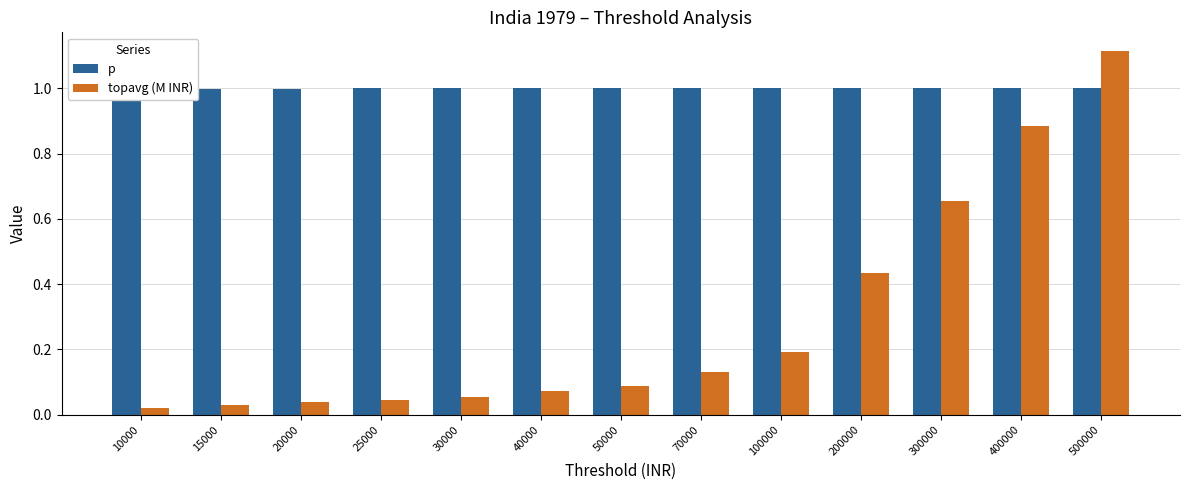

Between 10000 and 300000, which is larger?

300000